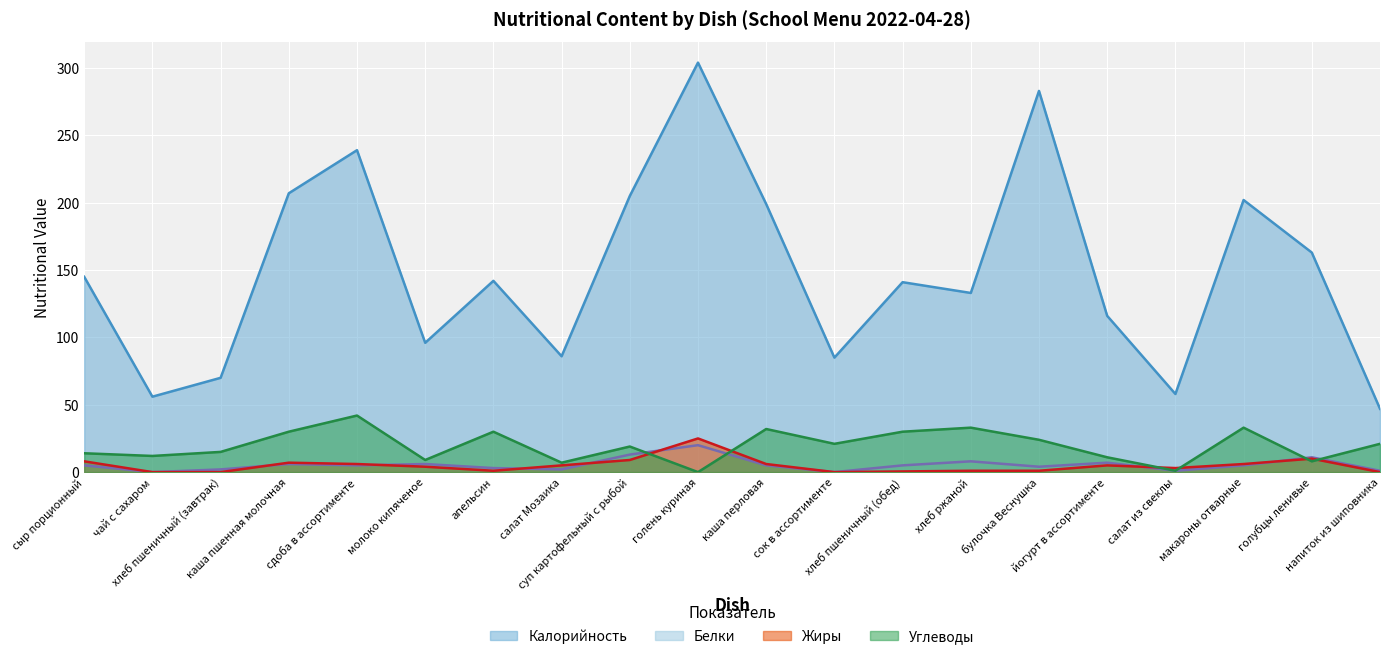

Reading left to right, what are all the values shown in this chart?

Калорийность: сыр порционный=145.0	чай с сахаром=56.0	хлеб пшеничный (завтрак)=70.0	каша пшенная молочная=207.0	сдоба в ассортименте=239.0	молоко кипяченое=96.0	апельсин=142.0	салат Мозаика=86.0	суп картофельный с рыбой=205.0	голень куриная=304.0	каша перловая=199.0	сок в ассортименте=85.0	хлеб пшеничный (обед)=141.0	хлеб ржаной=133.0	булочка Веснушка=283.0	йогурт в ассортименте=116.0	салат из свеклы=58.0	макароны отварные=202.0	голубцы ленивые=163.0	напиток из шиповника=47.0
Белки: сыр порционный=5.0	чай с сахаром=0.0	хлеб пшеничный (завтрак)=2.0	каша пшенная молочная=6.0	сдоба в ассортименте=5.0	молоко кипяченое=6.0	апельсин=3.0	салат Мозаика=2.0	суп картофельный с рыбой=13.0	голень куриная=20.0	каша перловая=5.0	сок в ассортименте=0.0	хлеб пшеничный (обед)=5.0	хлеб ржаной=8.0	булочка Веснушка=4.0	йогурт в ассортименте=7.0	салат из свеклы=1.0	макароны отварные=5.0	голубцы ленивые=11.0	напиток из шиповника=1.0
Жиры: сыр порционный=8.0	чай с сахаром=0.0	хлеб пшеничный (завтрак)=0.0	каша пшенная молочная=7.0	сдоба в ассортименте=6.0	молоко кипяченое=4.0	апельсин=1.0	салат Мозаика=5.0	суп картофельный с рыбой=9.0	голень куриная=25.0	каша перловая=6.0	сок в ассортименте=0.0	хлеб пшеничный (обед)=0.5	хлеб ржаной=1.0	булочка Веснушка=1.0	йогурт в ассортименте=5.0	салат из свеклы=3.0	макароны отварные=6.0	голубцы ленивые=10.0	напиток из шиповника=0.0
Углеводы: сыр порционный=14.0	чай с сахаром=12.0	хлеб пшеничный (завтрак)=15.0	каша пшенная молочная=30.0	сдоба в ассортименте=42.0	молоко кипяченое=9.0	апельсин=30.0	салат Мозаика=7.0	суп картофельный с рыбой=19.0	голень куриная=0.0	каша перловая=32.0	сок в ассортименте=21.0	хлеб пшеничный (обед)=30.0	хлеб ржаной=33.0	булочка Веснушка=24.0	йогурт в ассортименте=11.0	салат из свеклы=1.0	макароны отварные=33.0	голубцы ленивые=8.0	напиток из шиповника=21.0